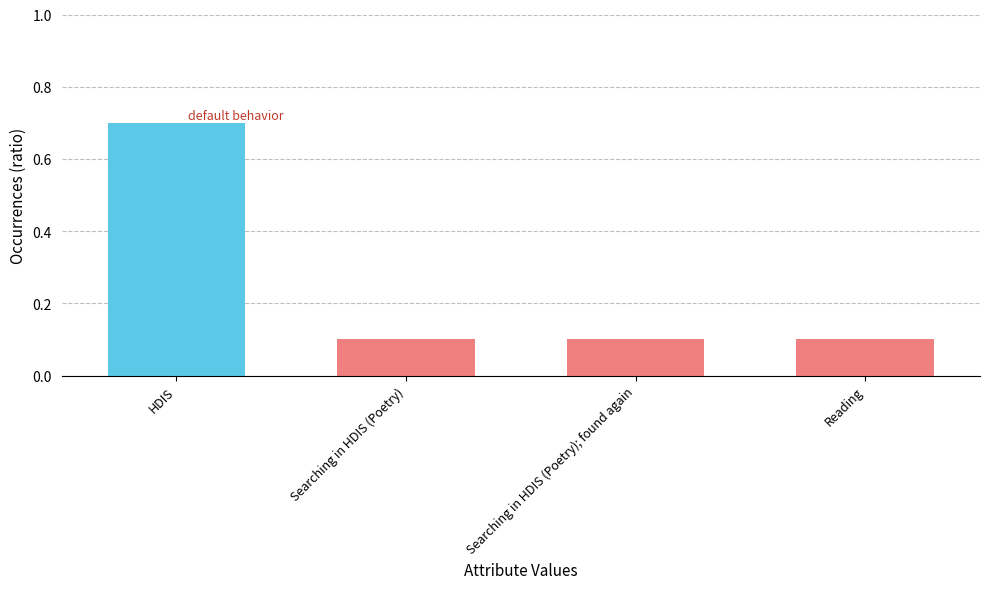

True or false: the data shows 0.7 at HDIS.

True